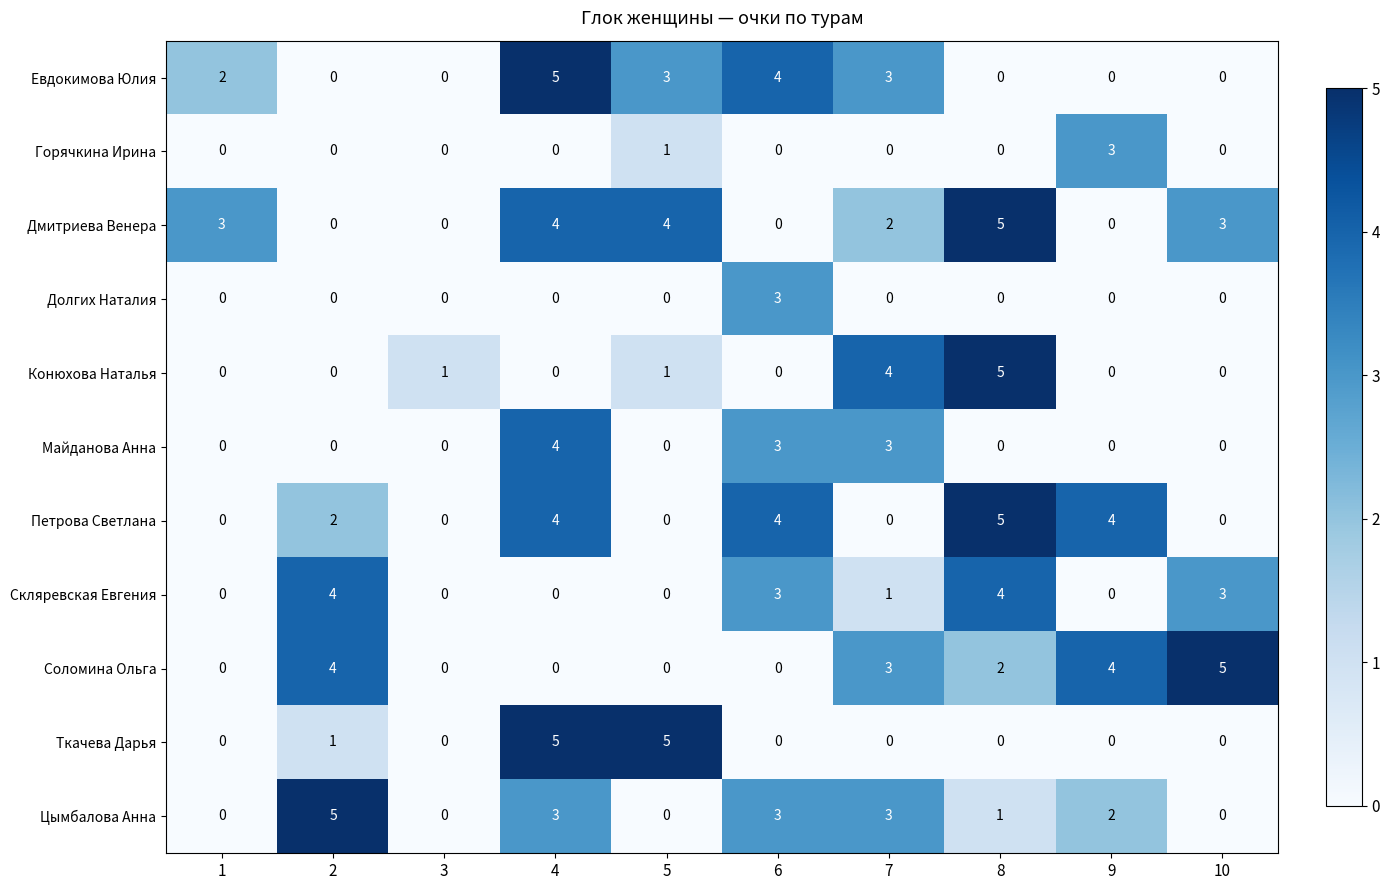

What is the greatest value displayed?

5